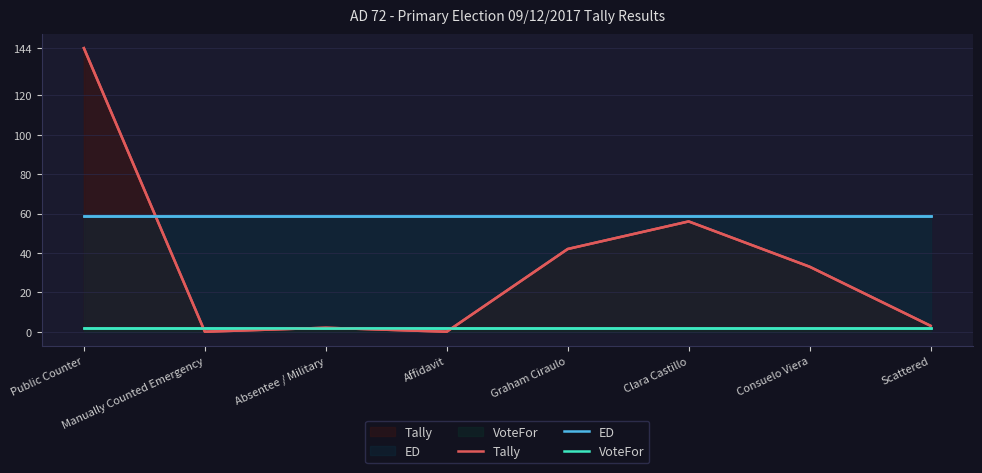

The VoteFor series shows 3 at Consuelo Viera. True or false?

False